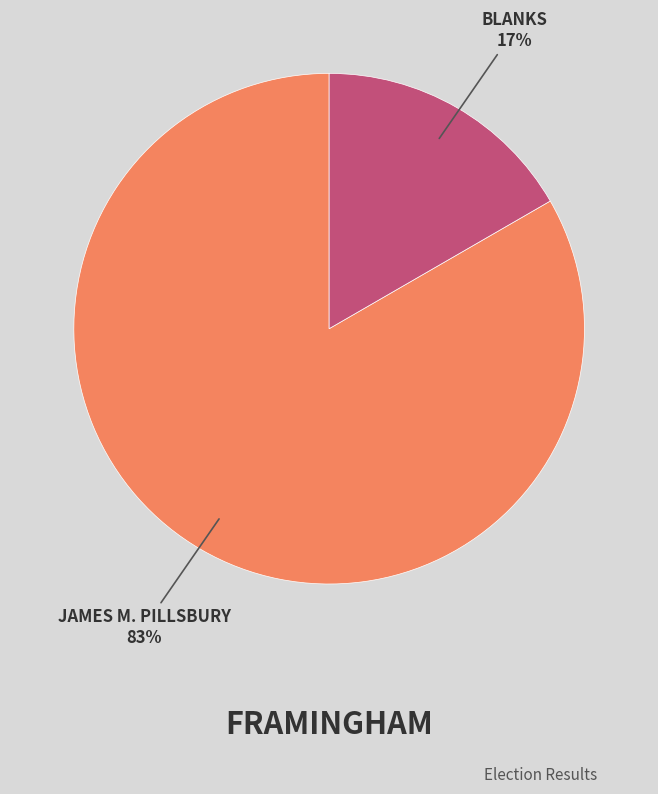

Is there any slice that represents more than half of the pie?

Yes